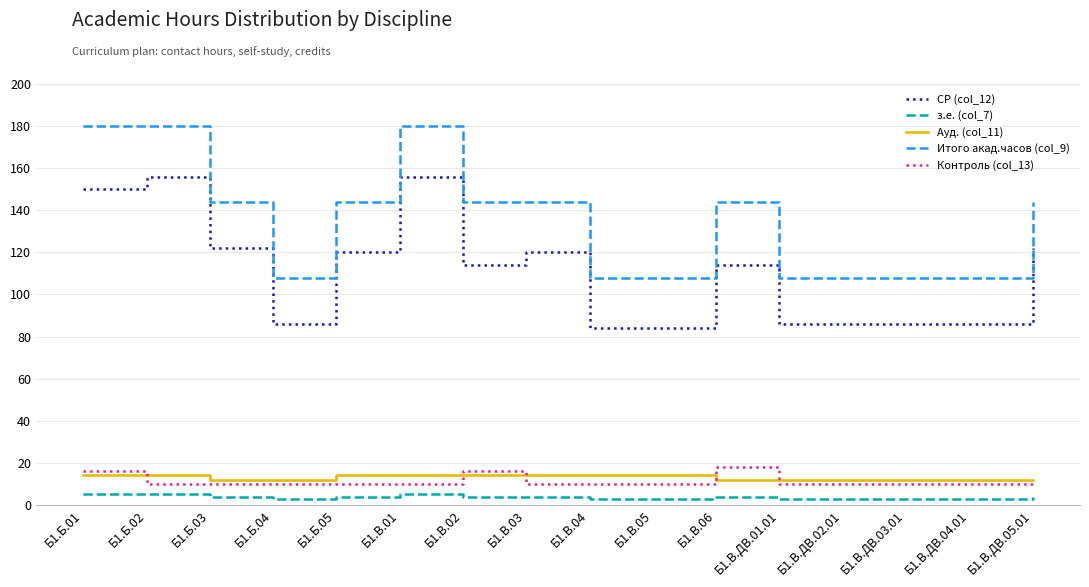

Is it true that з.е. (col_7) equals 3 at Б1.В.05?

True